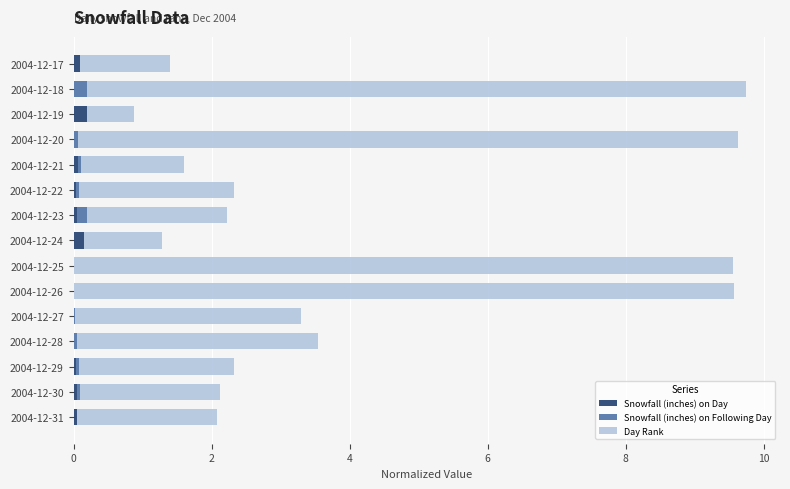

Which series has the largest total across all categories?

Day Rank